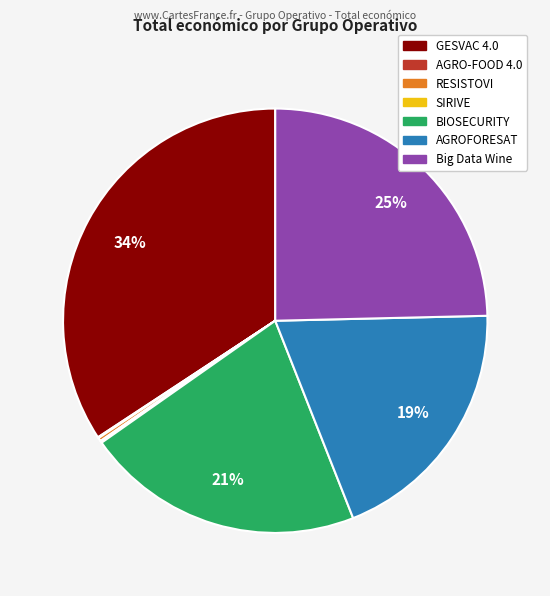

True or false: BIOSECURITY accounts for 21% of the total.

True